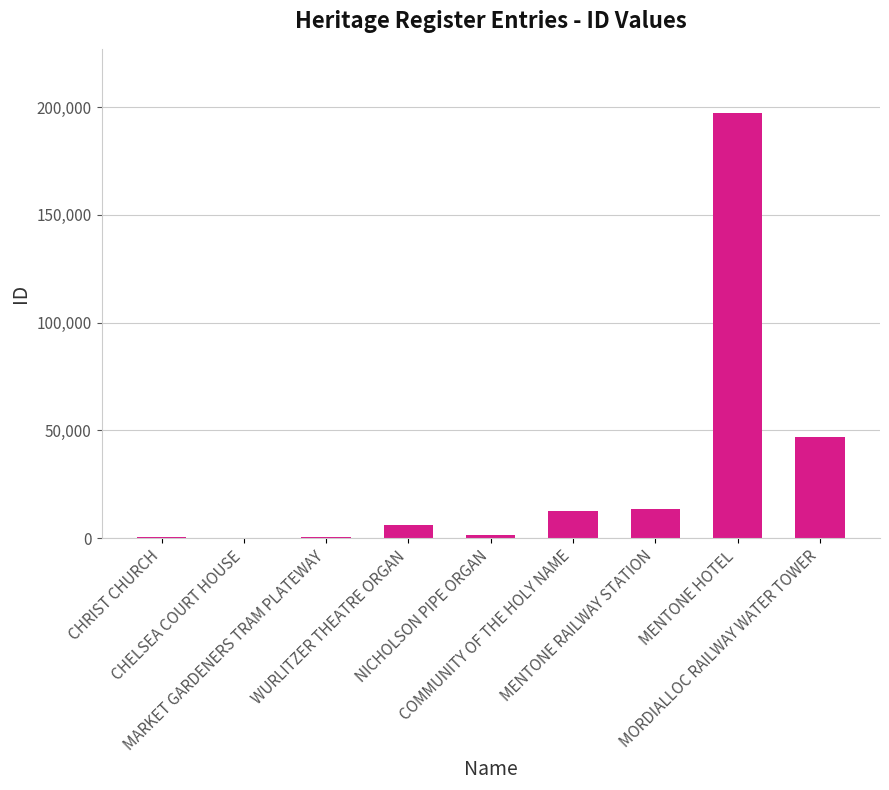

What is the ratio of the value at COMMUNITY OF THE HOLY NAME to the value at MARKET GARDENERS TRAM PLATEWAY?

21.2